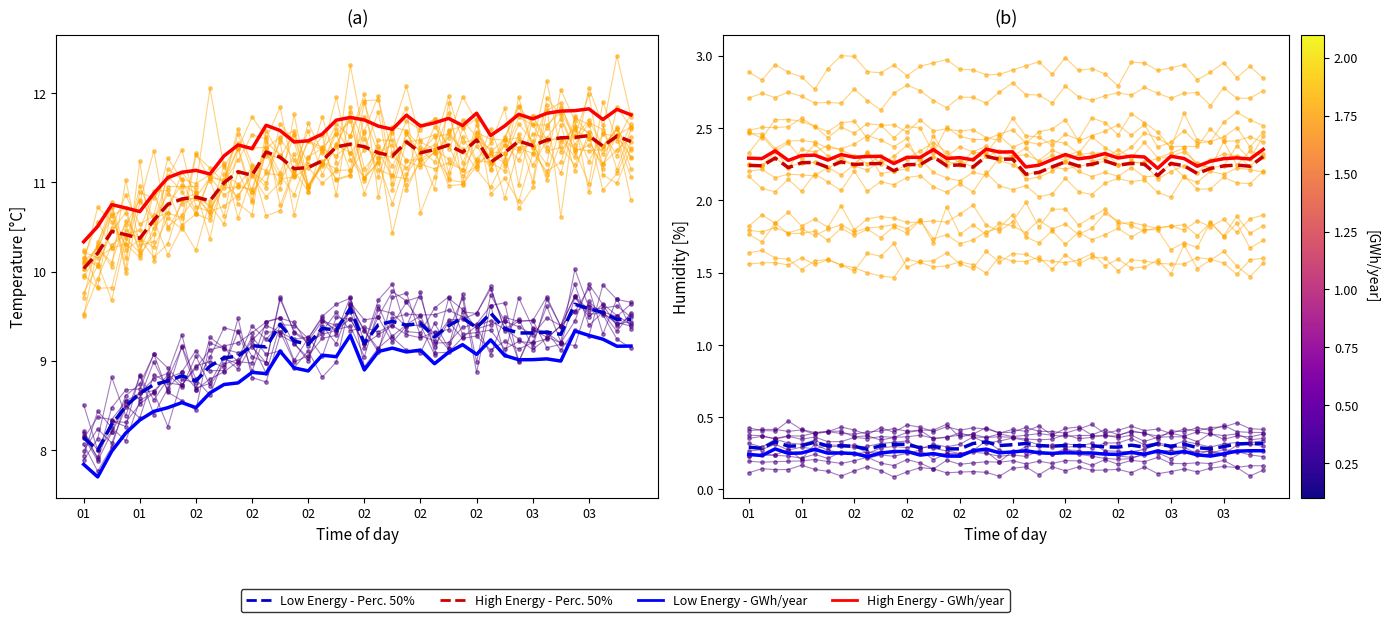

Is it true that Low Energy - GWh/year equals 0.2 at 02?

True